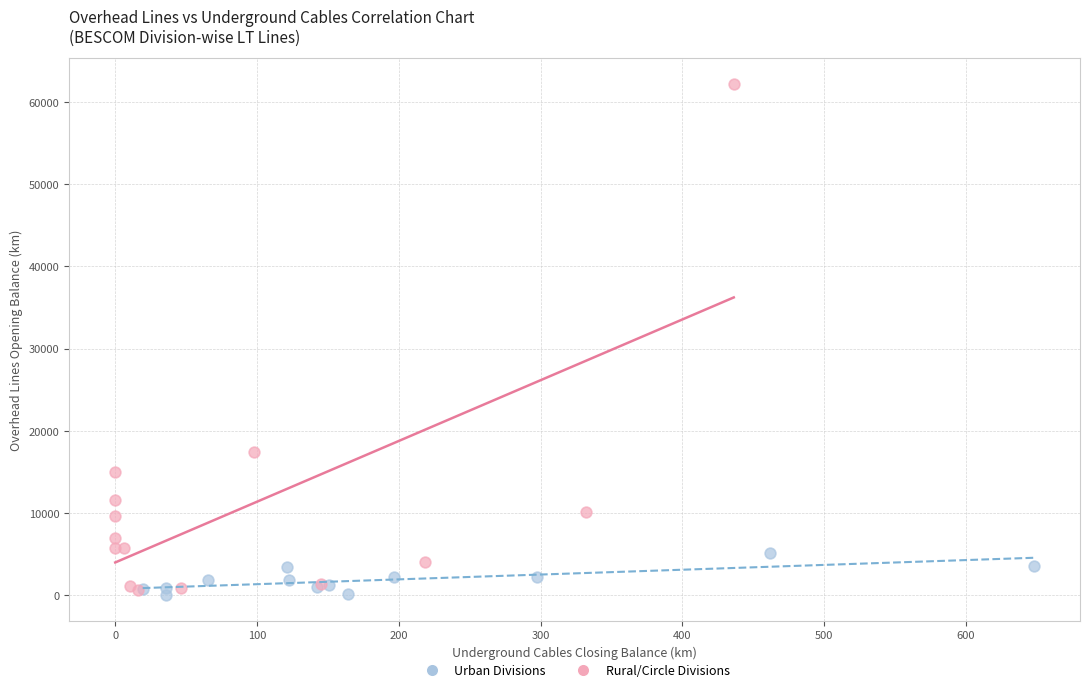

Which series reaches the minimum Y coordinate?

Urban Divisions